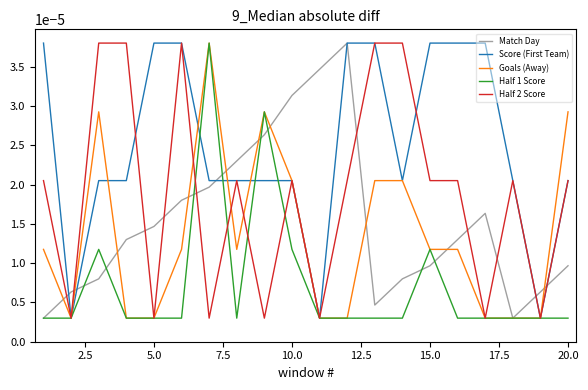

Which series has the largest total across all categories?

Score (First Team)